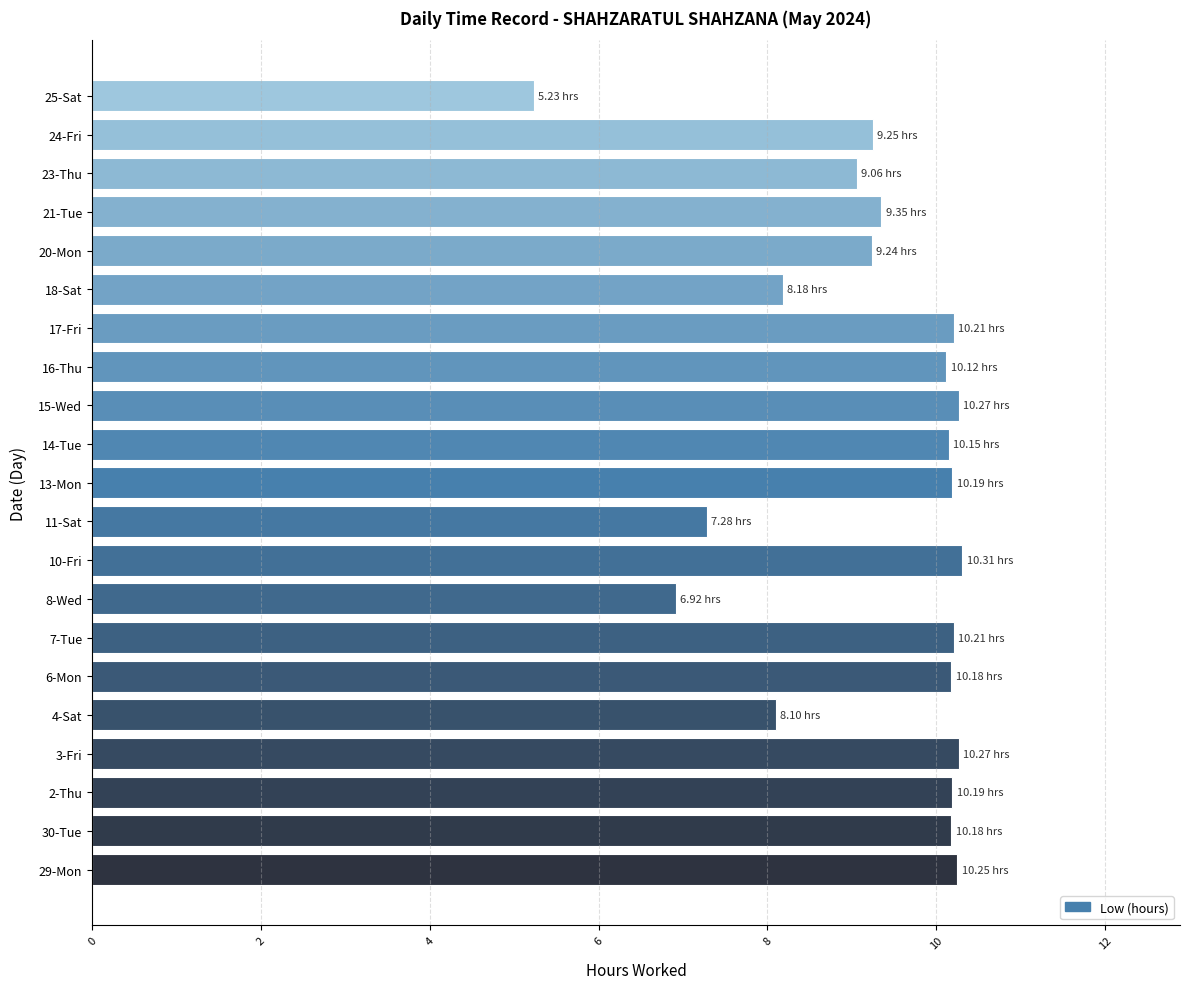

Approximately how many times larger is the value at 7-Tue compared to 18-Sat?

1.2